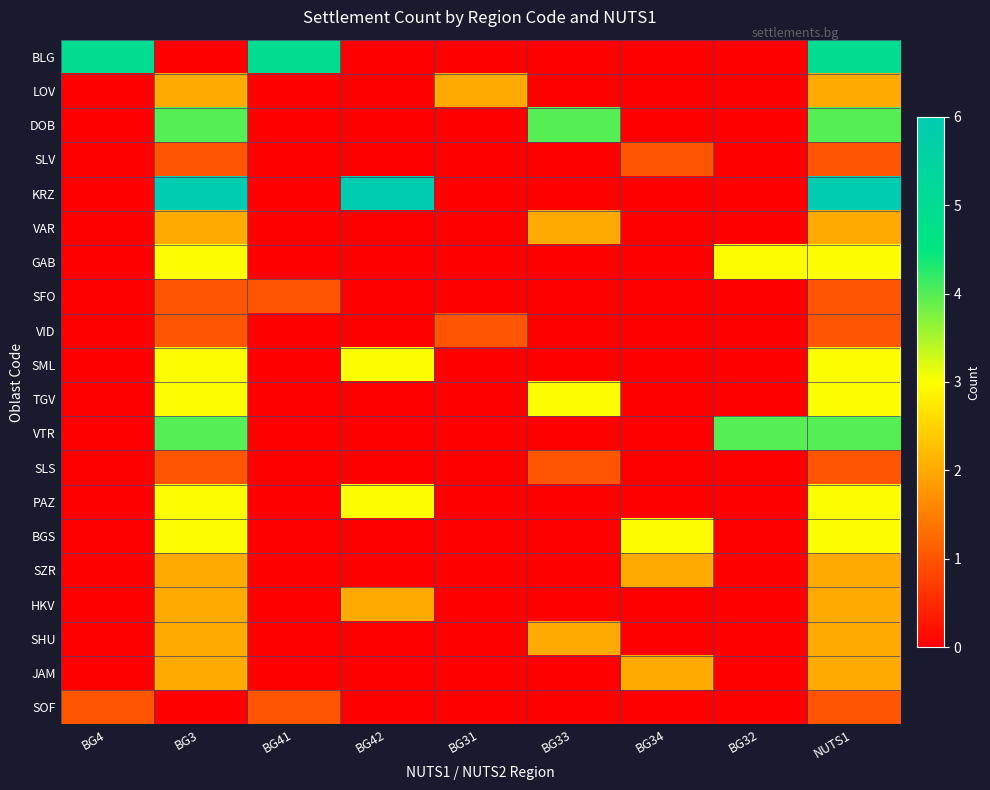

At which category is the sum across all series the highest?

NUTS1